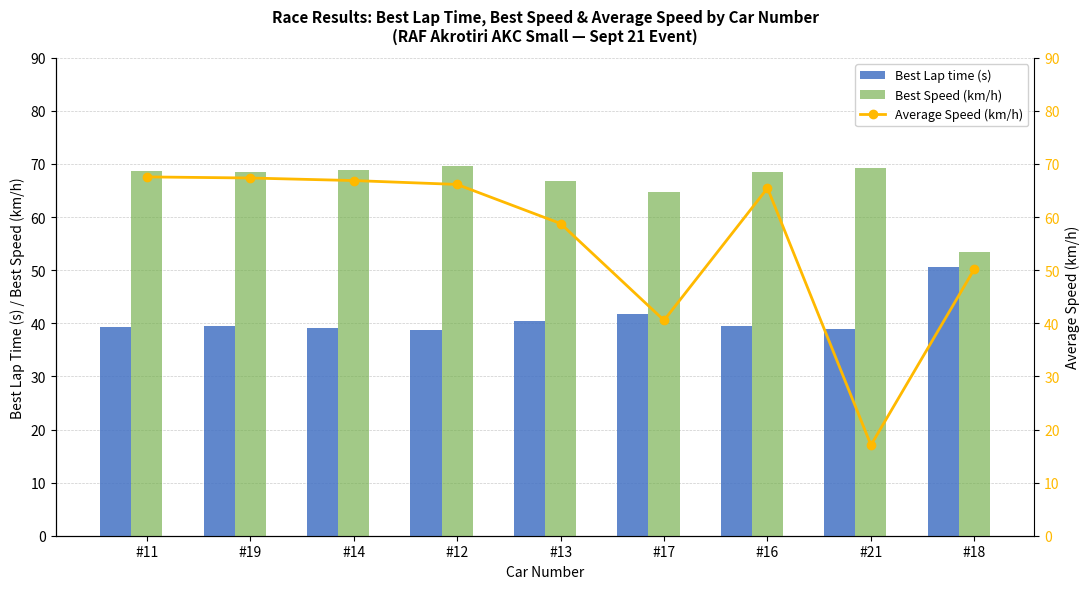

What is the difference between the Best Speed (km/h) values at #21 and #19?

0.8